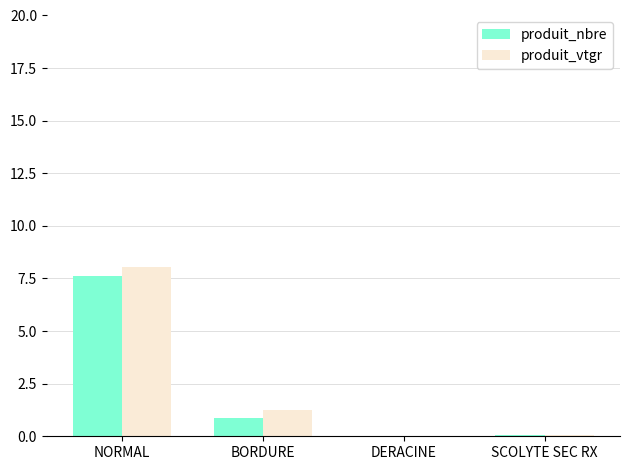

The value of produit_nbre at NORMAL is 4.1. True or false?

False